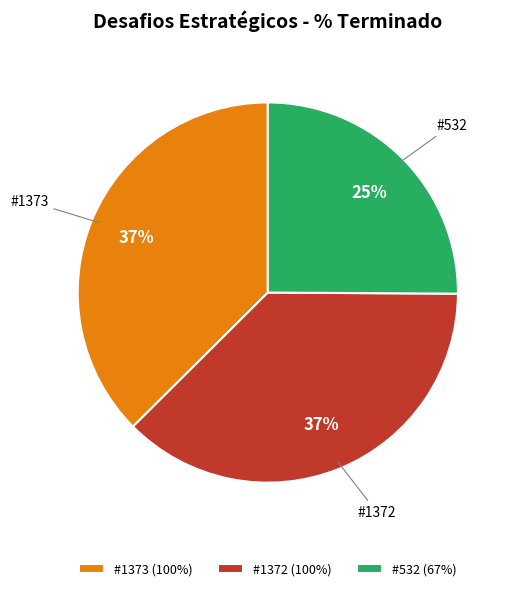

To the nearest percent, what percentage of the pie is #1372 (100%)?

37%